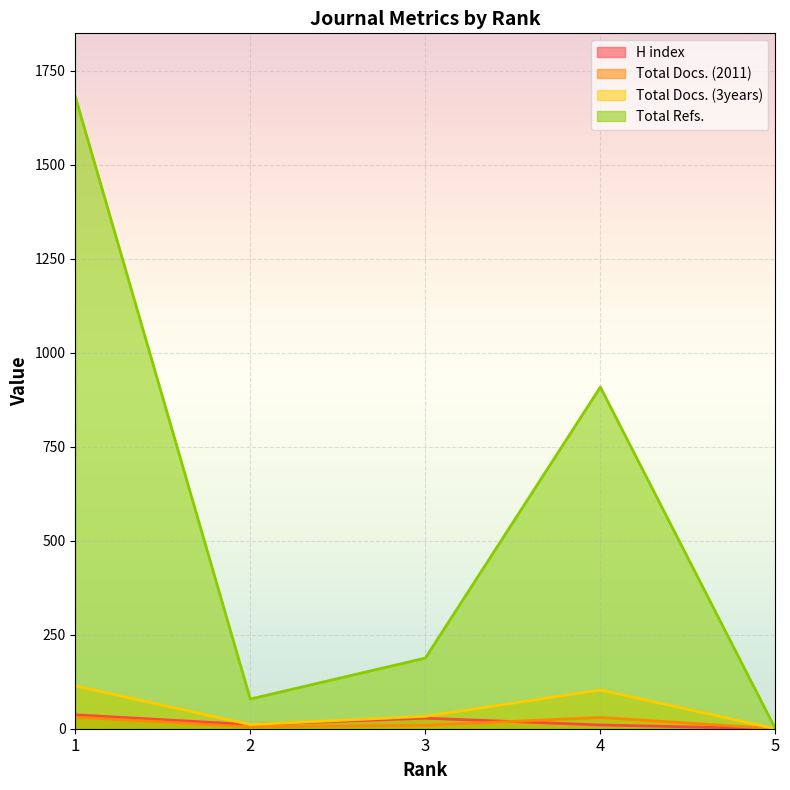

What is the difference between the highest and lowest values at 2?

74